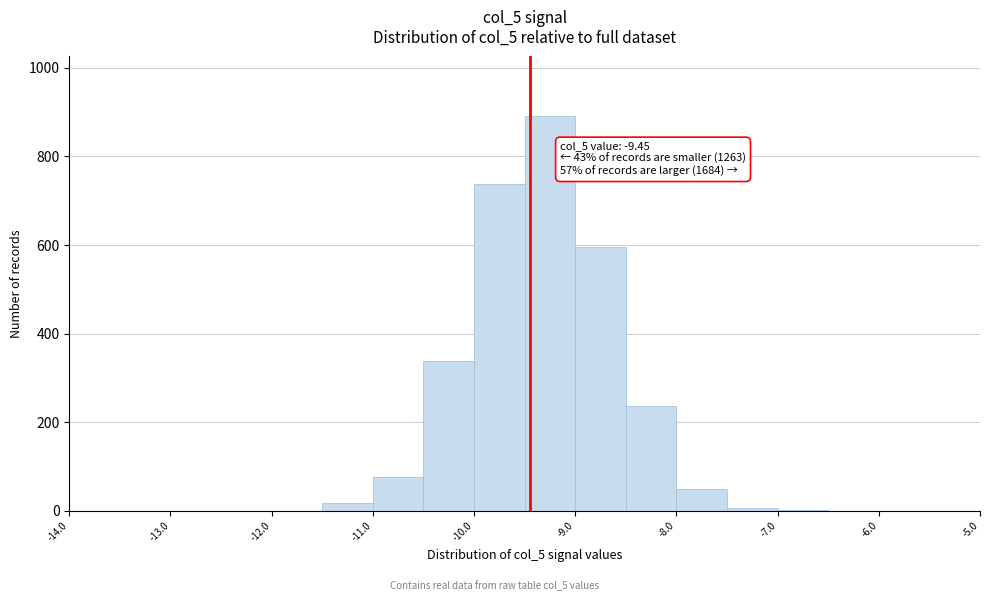

Over which range of the x-axis is the bar tallest?

-9.5 to -9.0